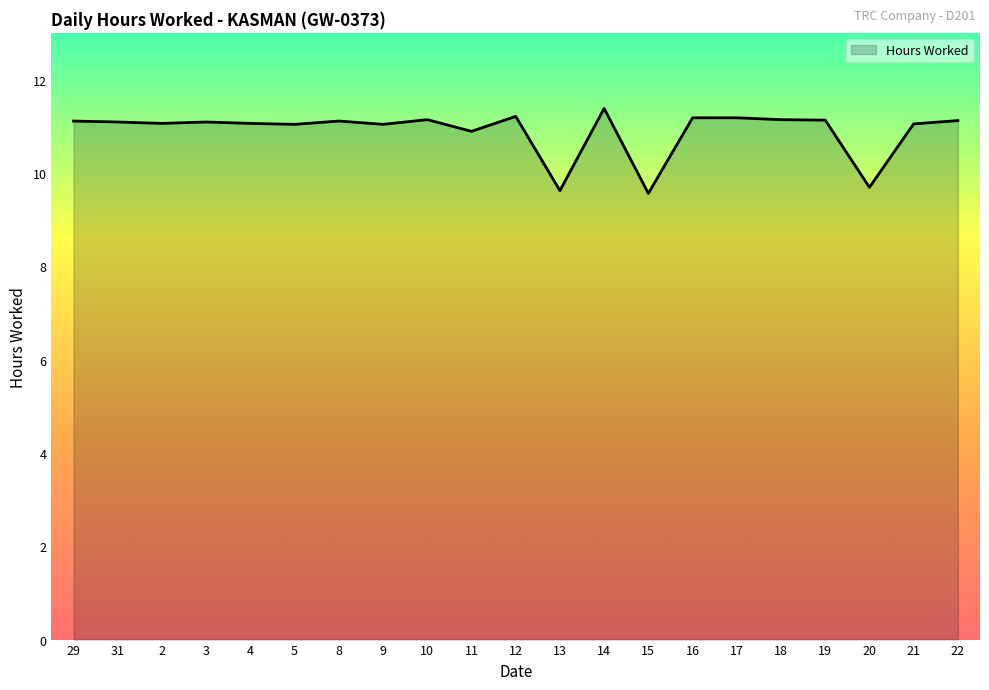

The value at 3 is 4.8. True or false?

False